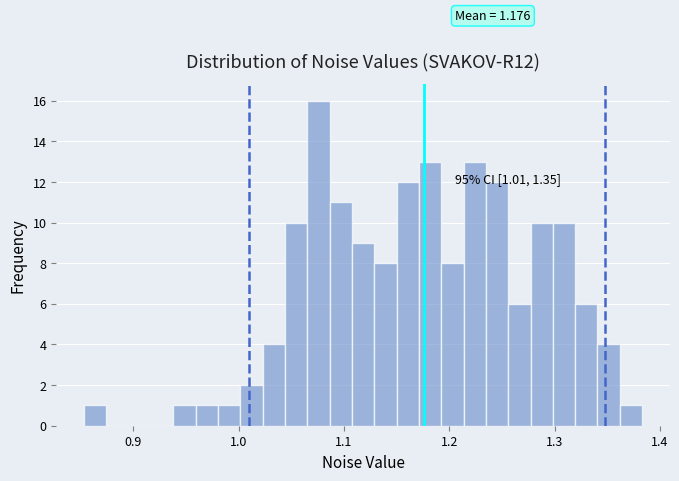

Around what value on the x-axis is the tallest bar? Give the approximate position of its centre, as read against the axis.

1.08